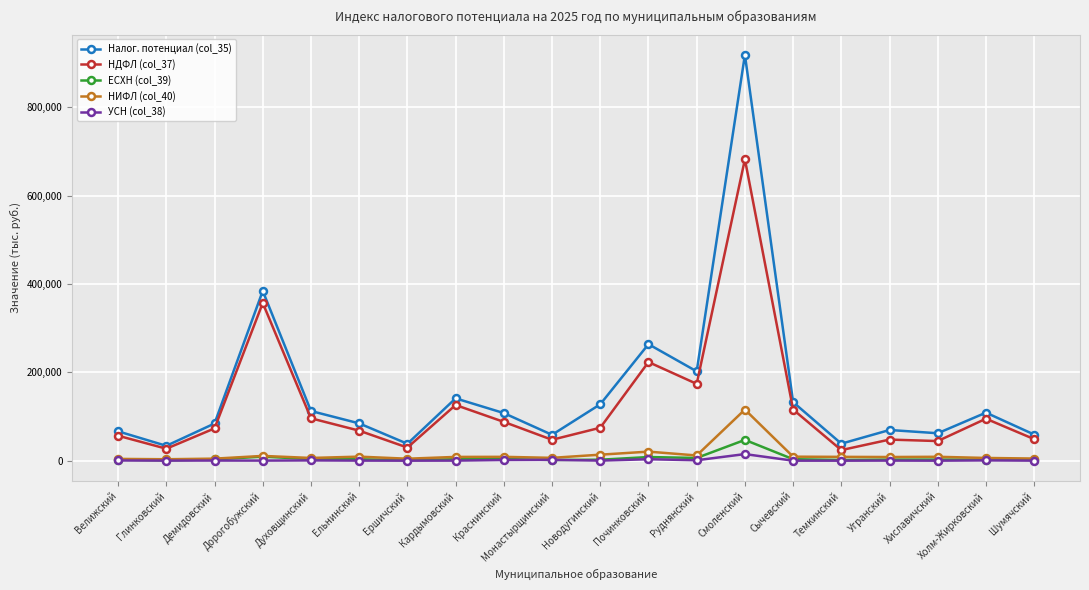

Which category has the highest value across all series?

Смоленский